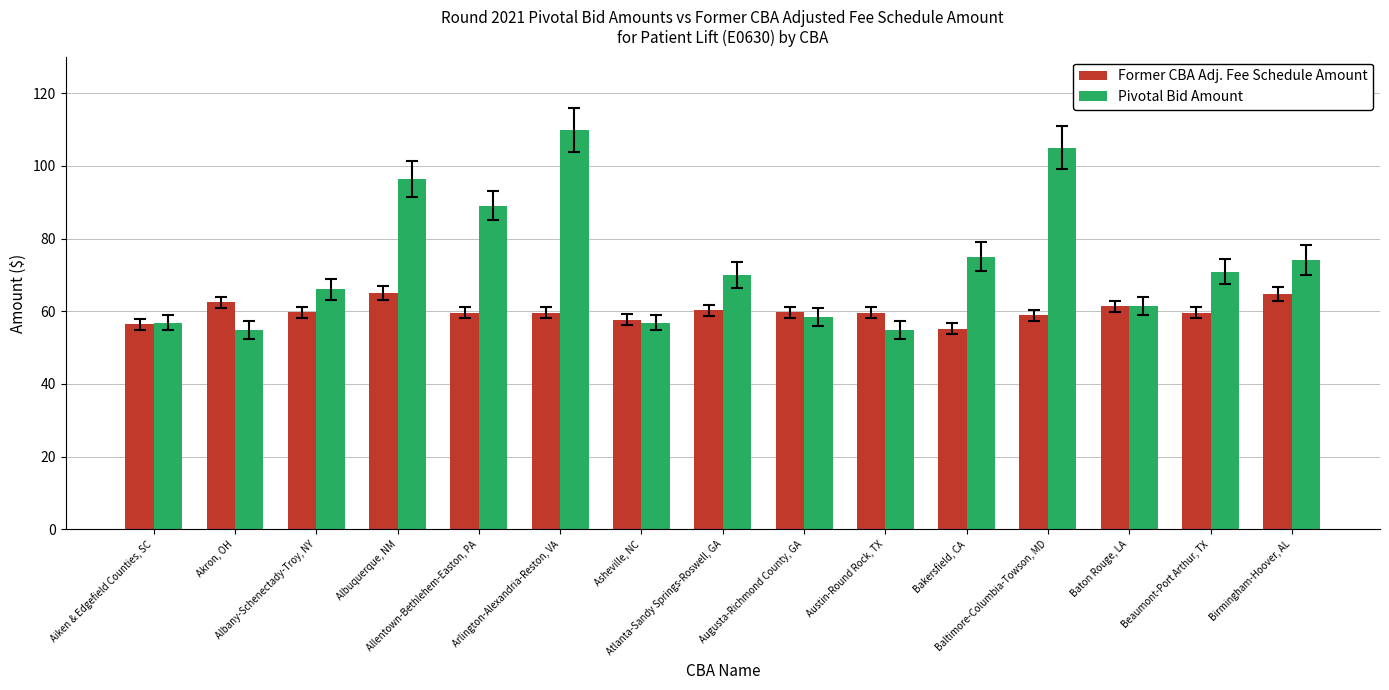

What are all the series names shown in the legend?

Former CBA Adj. Fee Schedule Amount, Pivotal Bid Amount